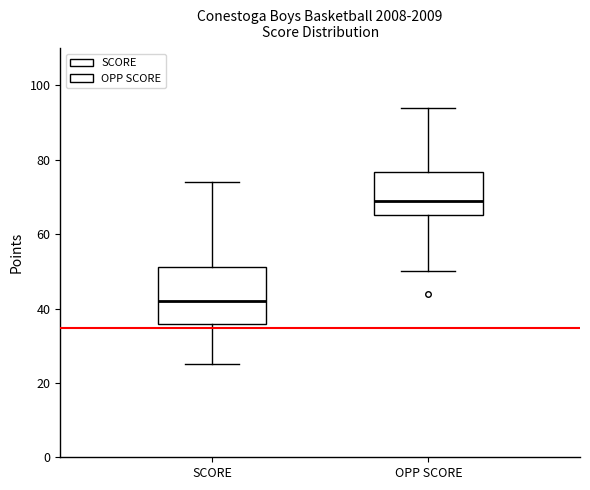

Where does the lower whisker of the box for OPP SCORE end on the y-axis? The values are not printed on the chart, so give them approximately, as read against the axis.

50